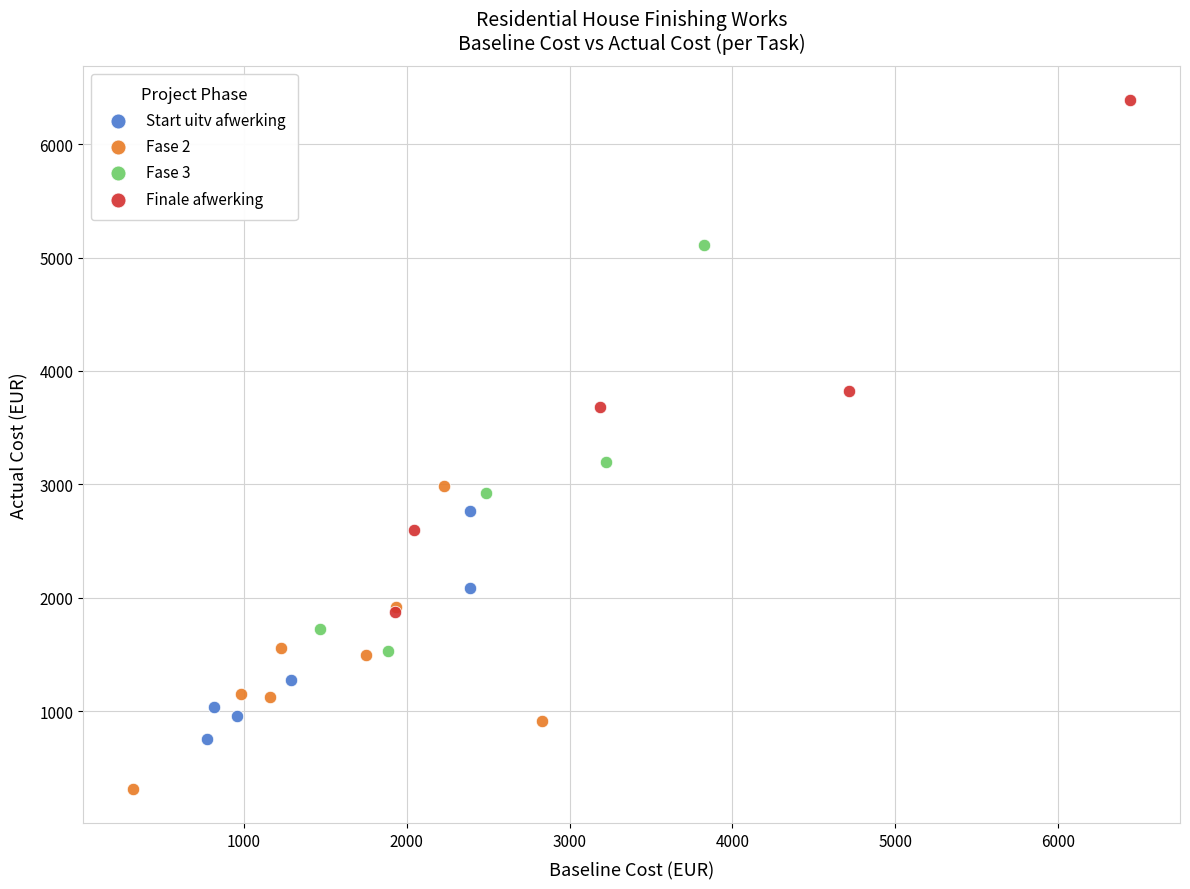

Which series contains the lowest Y value?

Fase 2